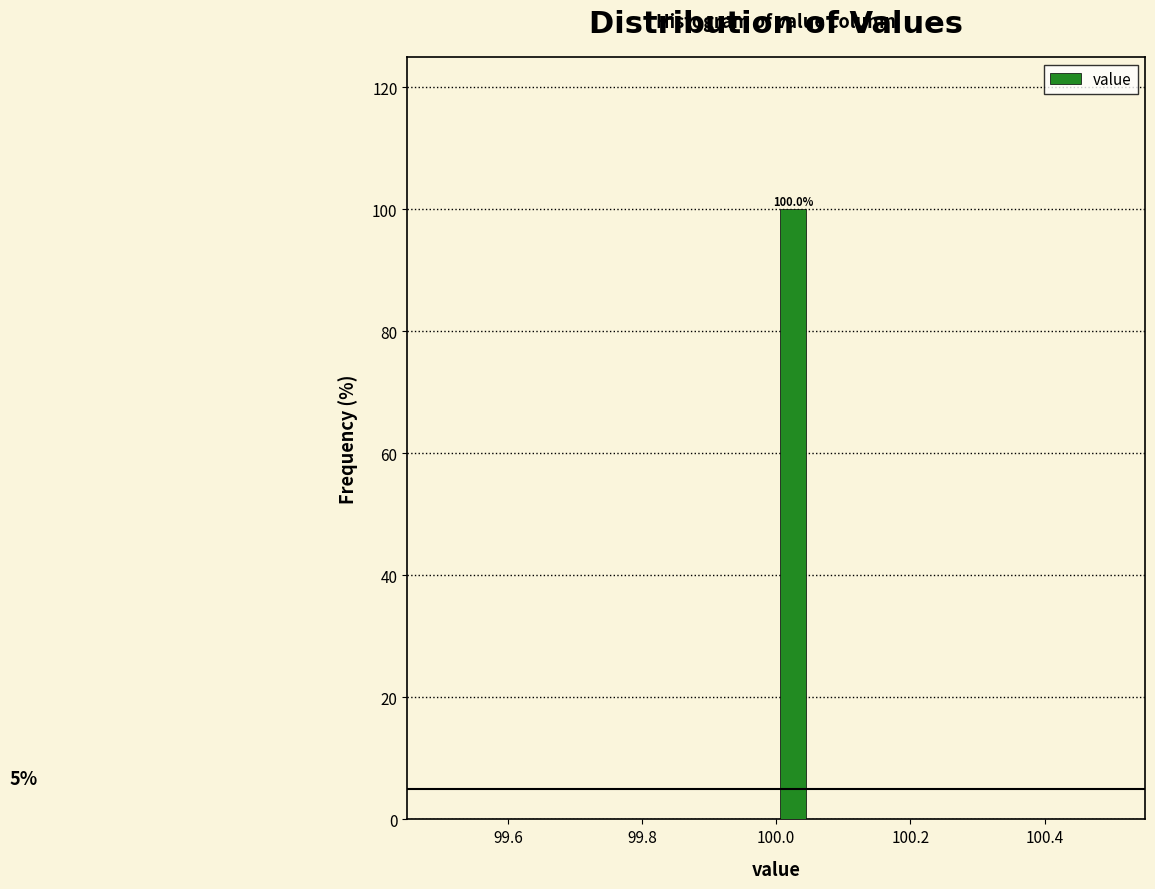

Around what value on the x-axis is the tallest bar? Give the approximate position of its centre, as read against the axis.

100.02